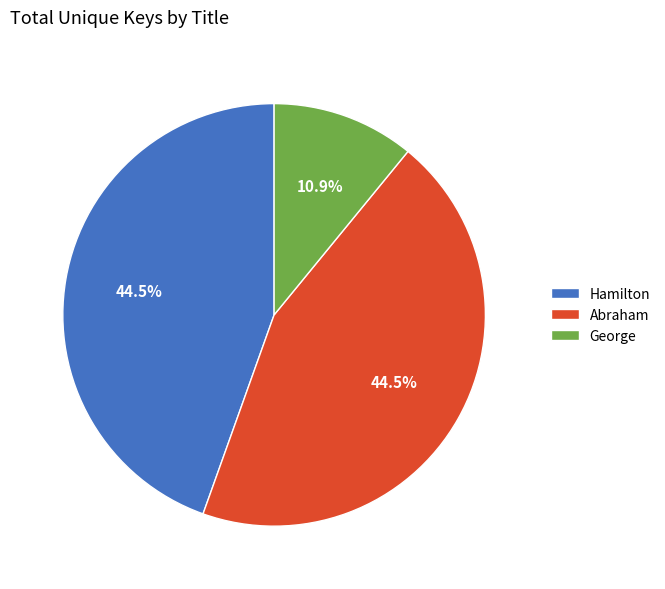

How many slices are in this pie chart?

3